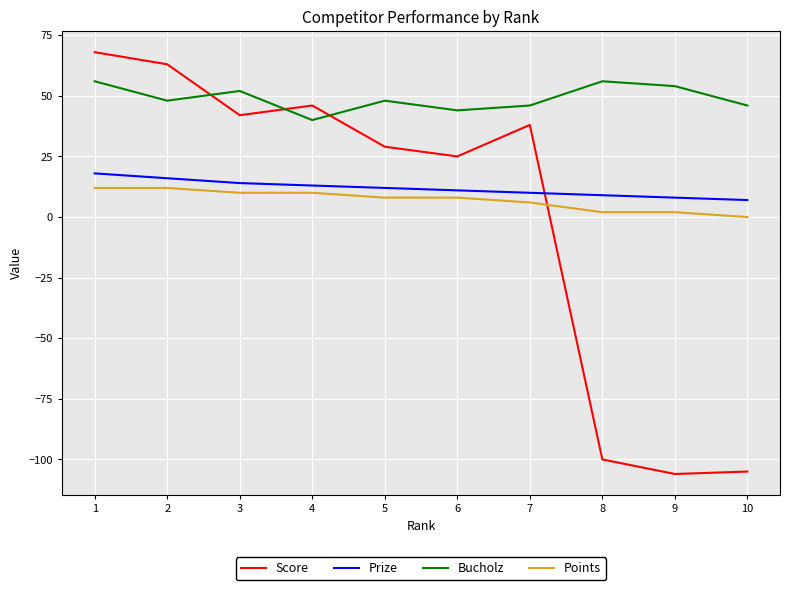

What is the sum of the Score values at 5 and 8?

-71